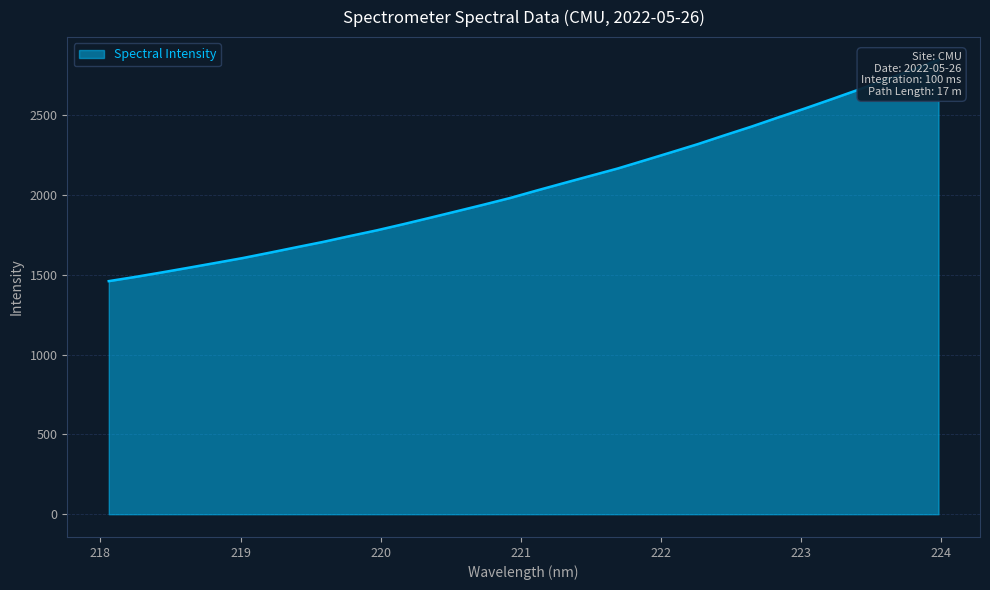

The chart shows a value of 3789.3 at 221.4993. True or false?

False